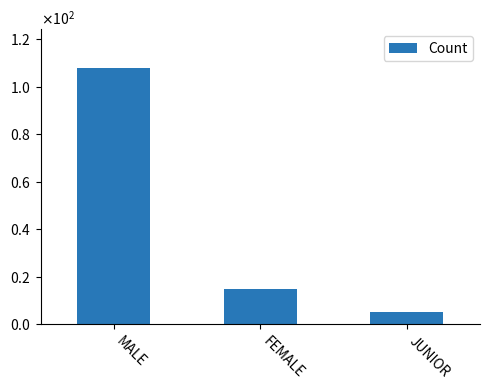

List the labels in order of value, smallest first.

JUNIOR, FEMALE, MALE